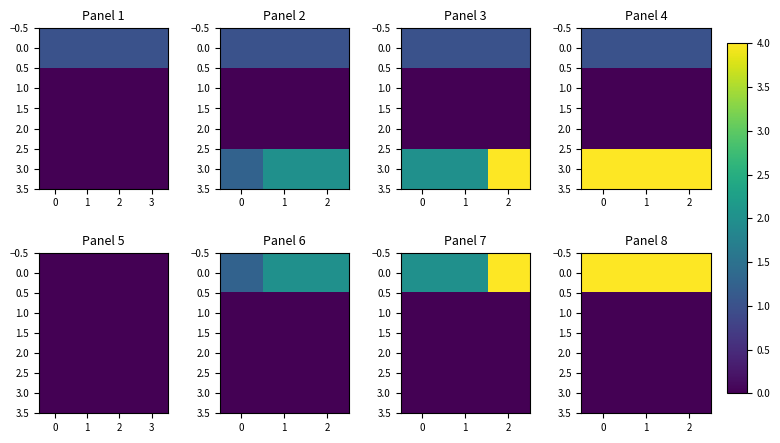

Is the value of 2.0 at 0 greater than the value of 3.0 at 2?

No